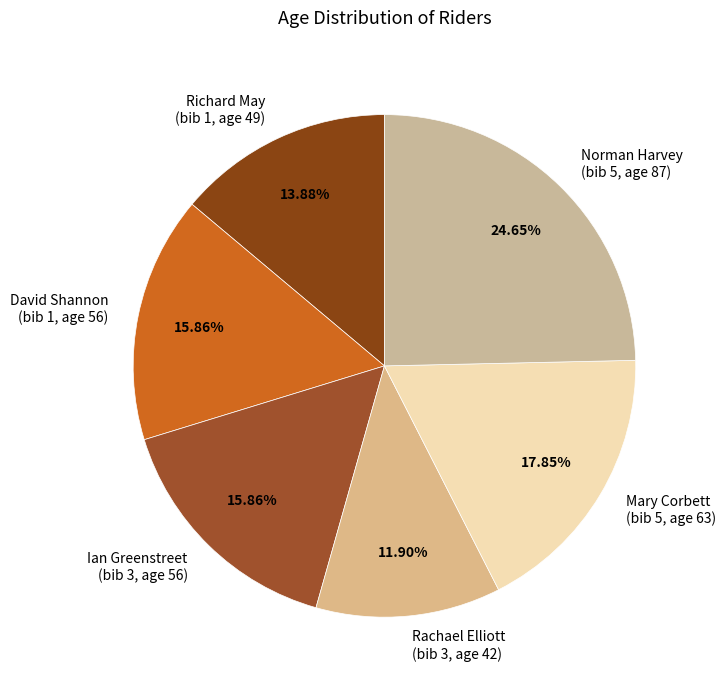

Do Richard May (bib 1, age 49) and Rachael Elliott (bib 3, age 42) together represent more than half of the pie?

No